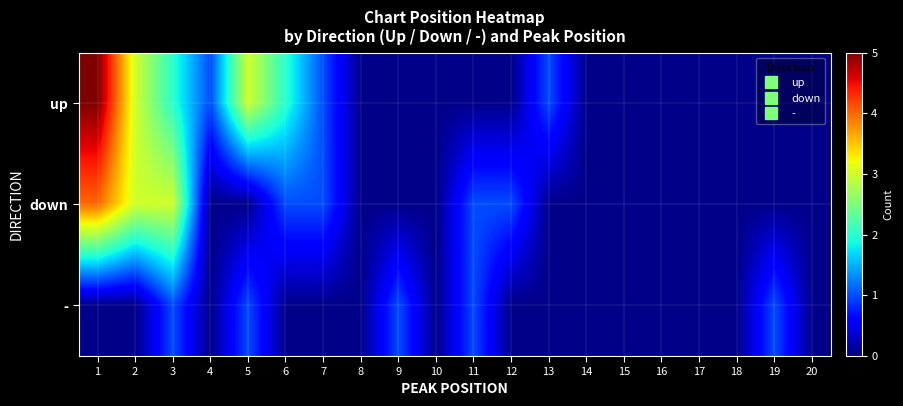

List the series in order of their peak value, lowest first.

-, down, up